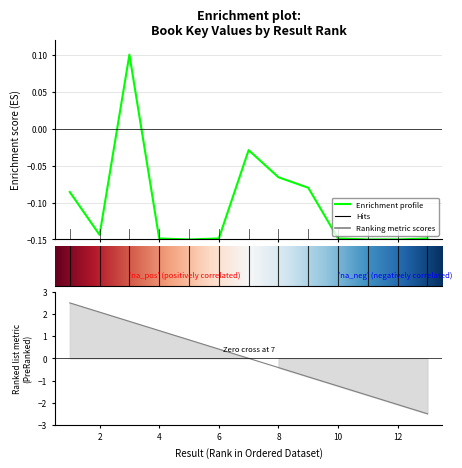

How many data points are less than 0?

12